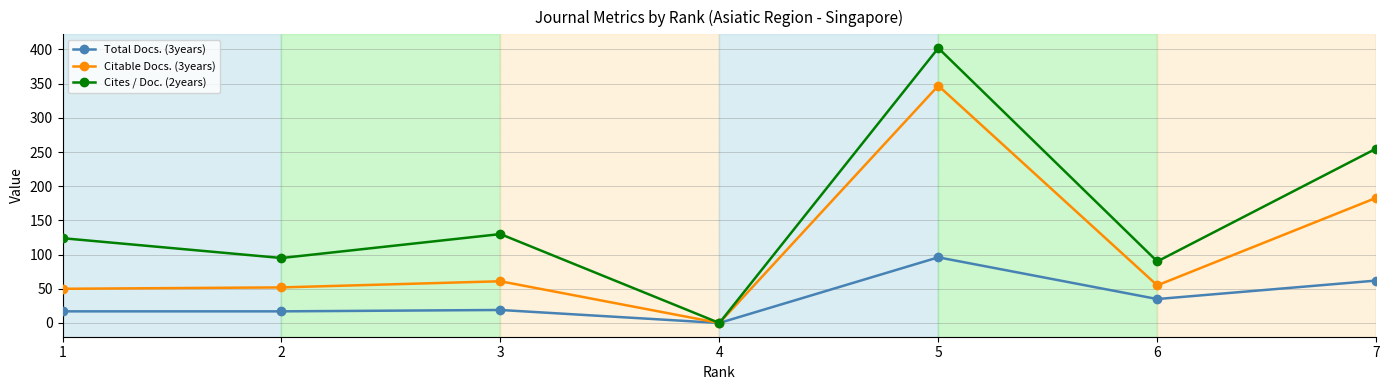

List the series in order of their overall mean, lowest first.

Total Docs. (3years), Citable Docs. (3years), Cites / Doc. (2years)